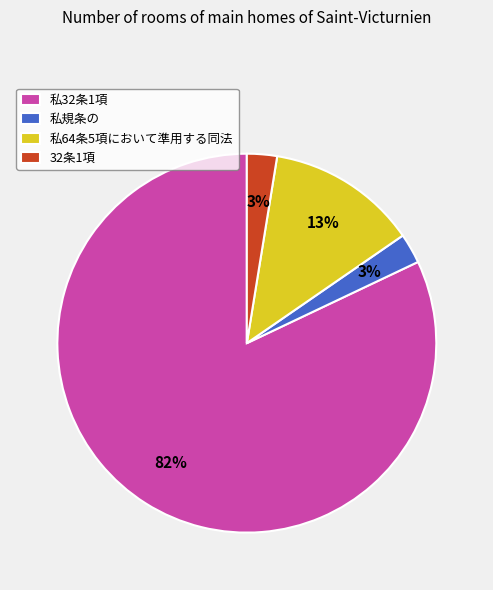

Which slice is the largest?

私32条1項